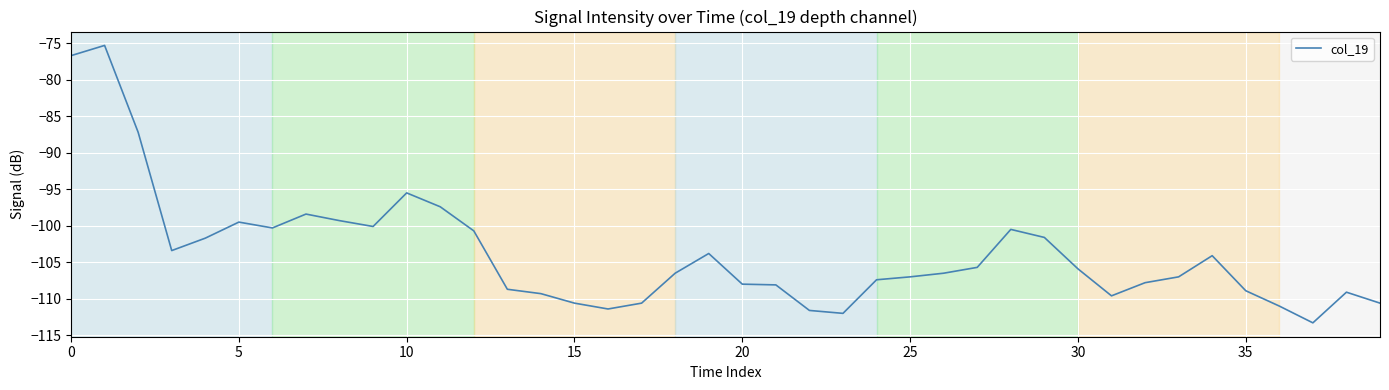

What is the difference between the maximum and minimum values?

38.0